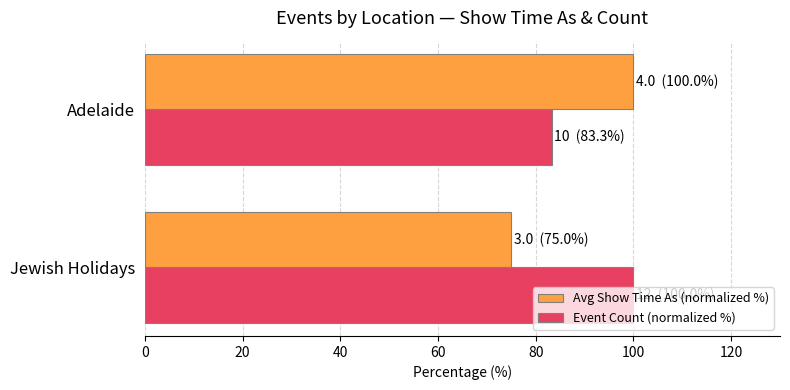

What is the difference between the Avg Show Time As (normalized %) values at Jewish Holidays and Adelaide?

25.0